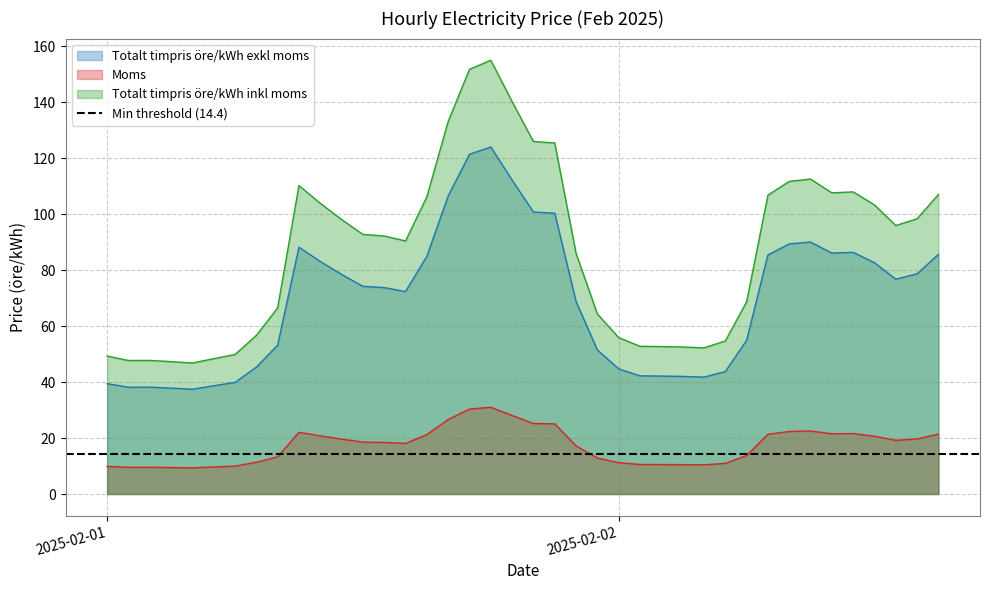

True or false: Moms has a value of 19.2 at 2025-02-02 13:00.

True